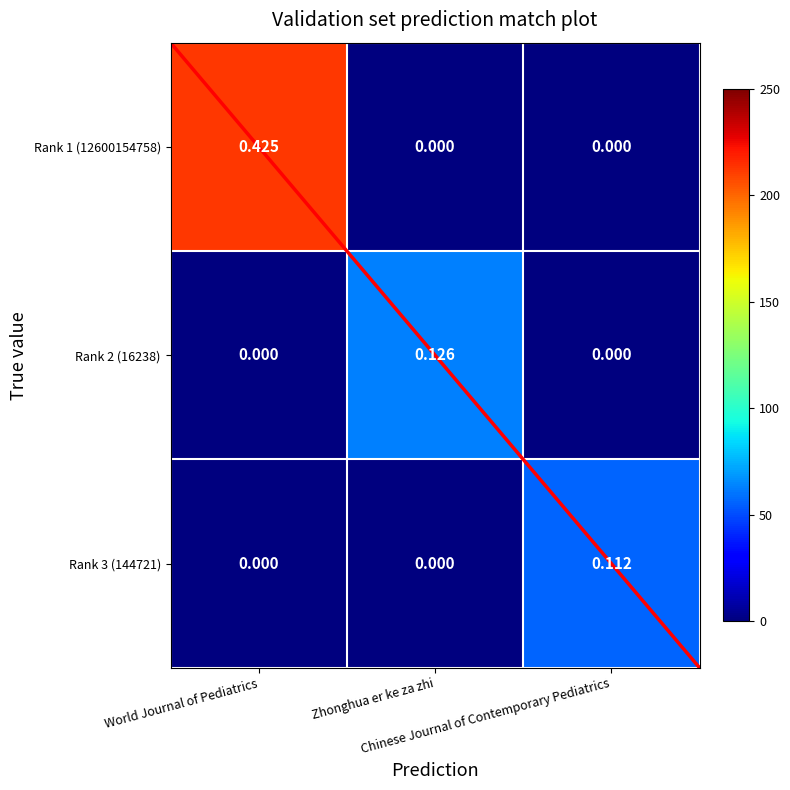

At which category is the sum across all series the highest?

World Journal of Pediatrics